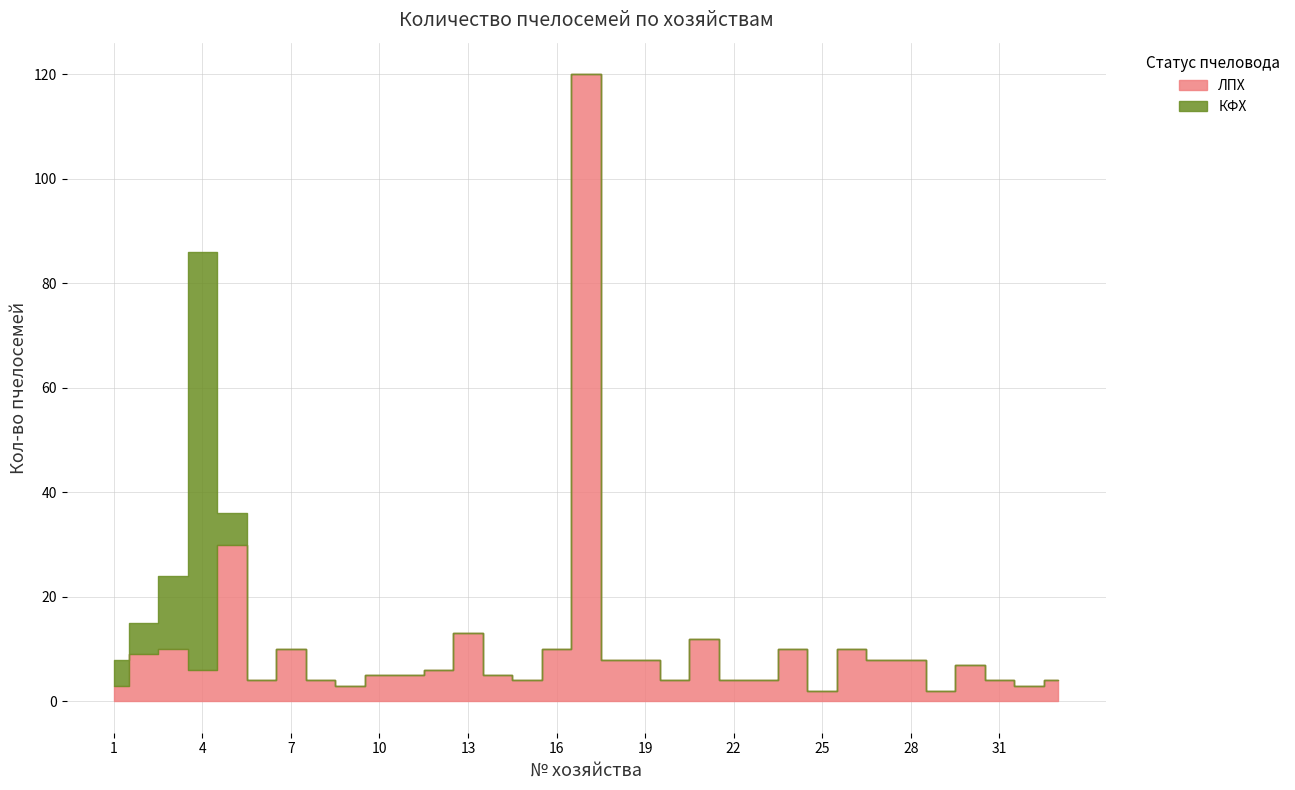

What value does the ЛПХ series have at 27?

8